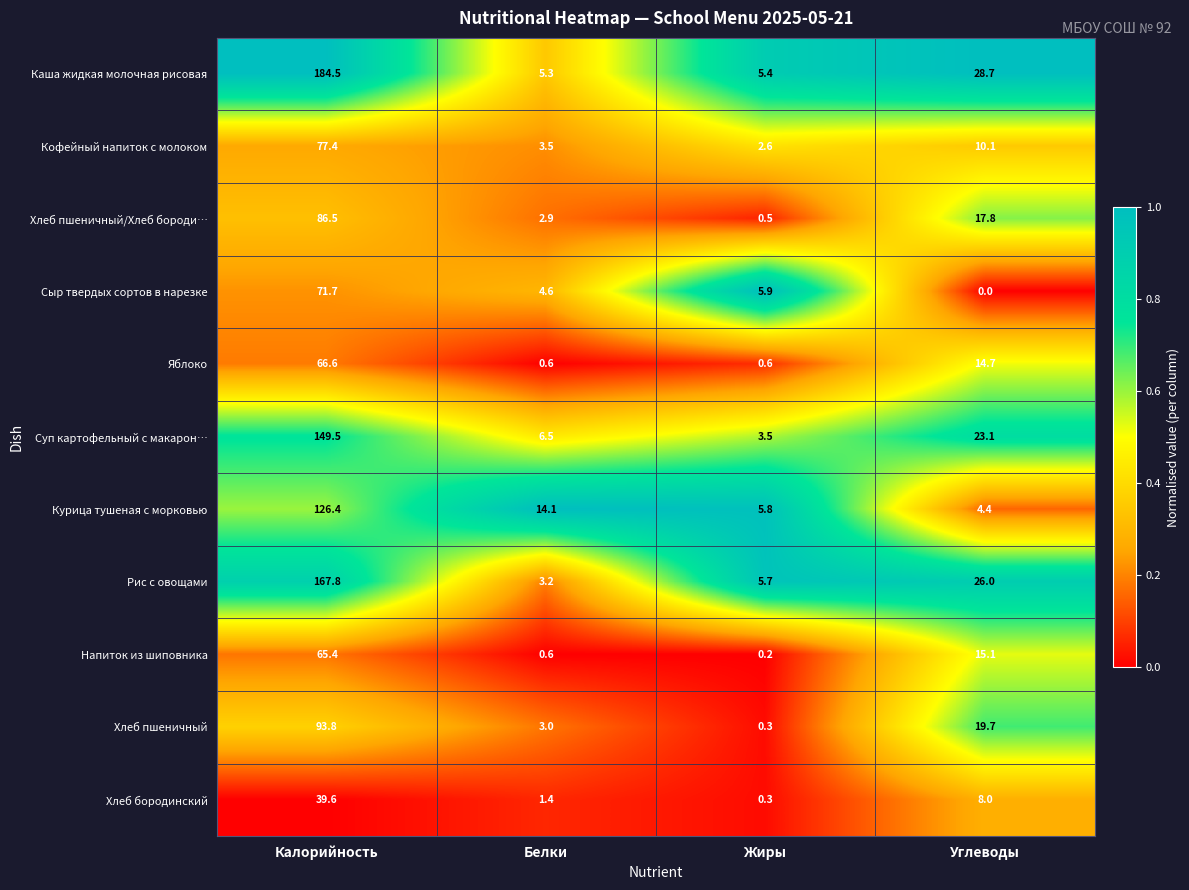

What is the spread (max minus min) of values at Углеводы?

28.7